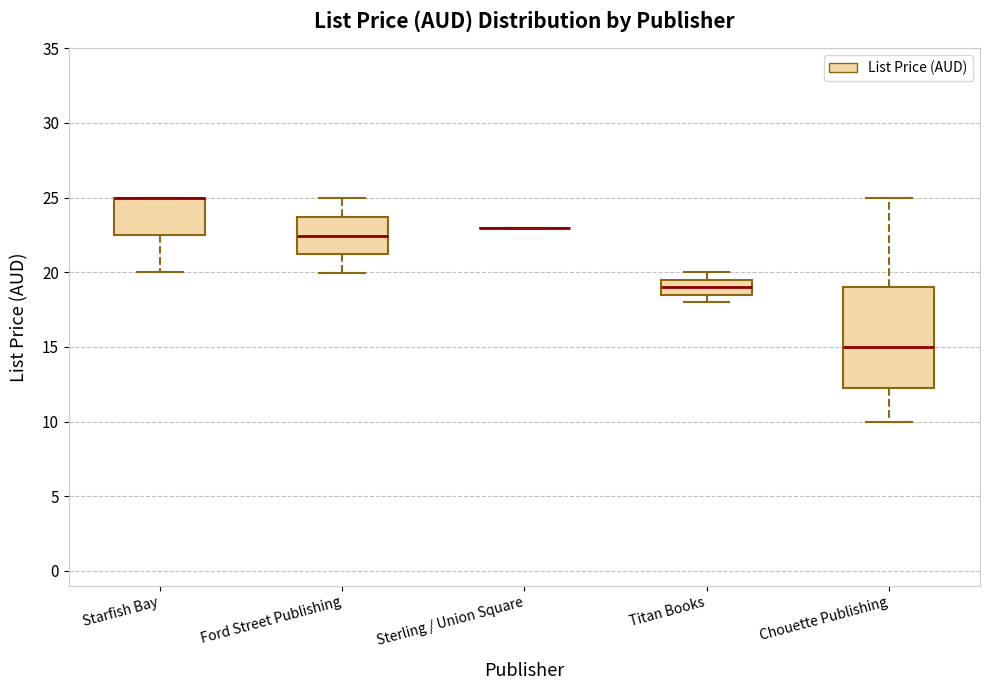

Where is the upper edge of the box for Starfish Bay on the y-axis? The values are not printed on the chart, so give them approximately, as read against the axis.

25.0